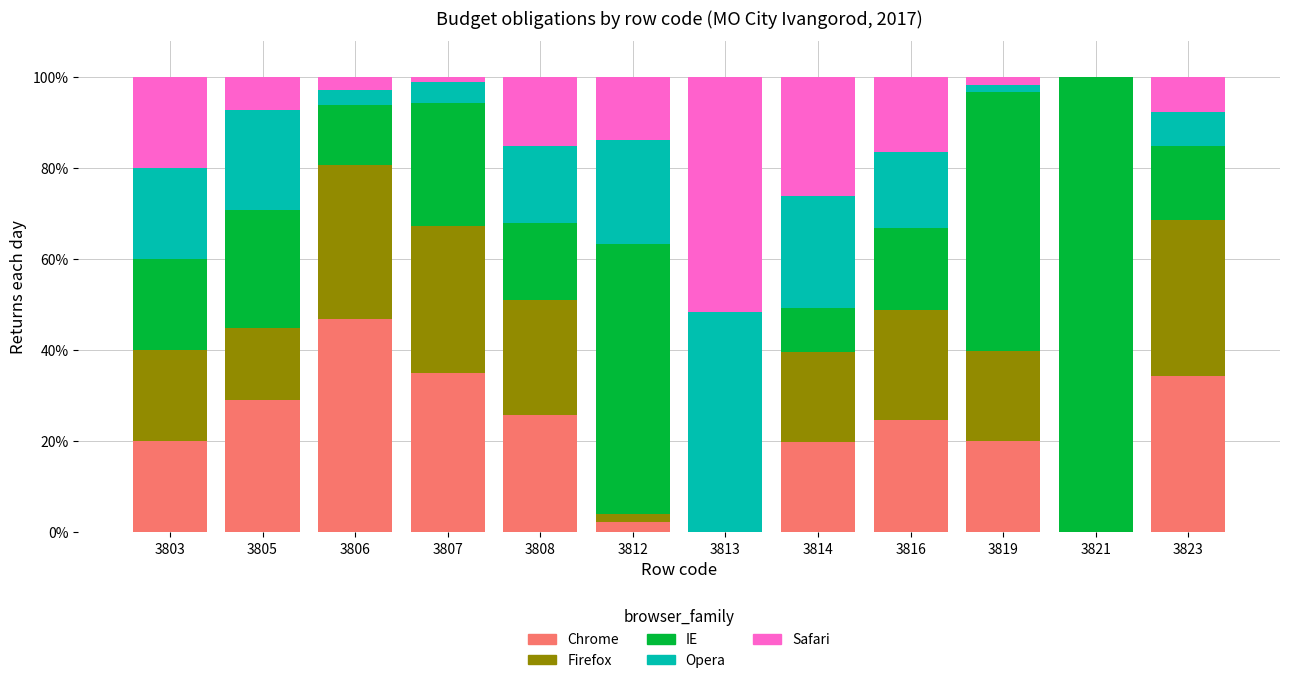

Which category has the highest value in the Chrome series?

3806